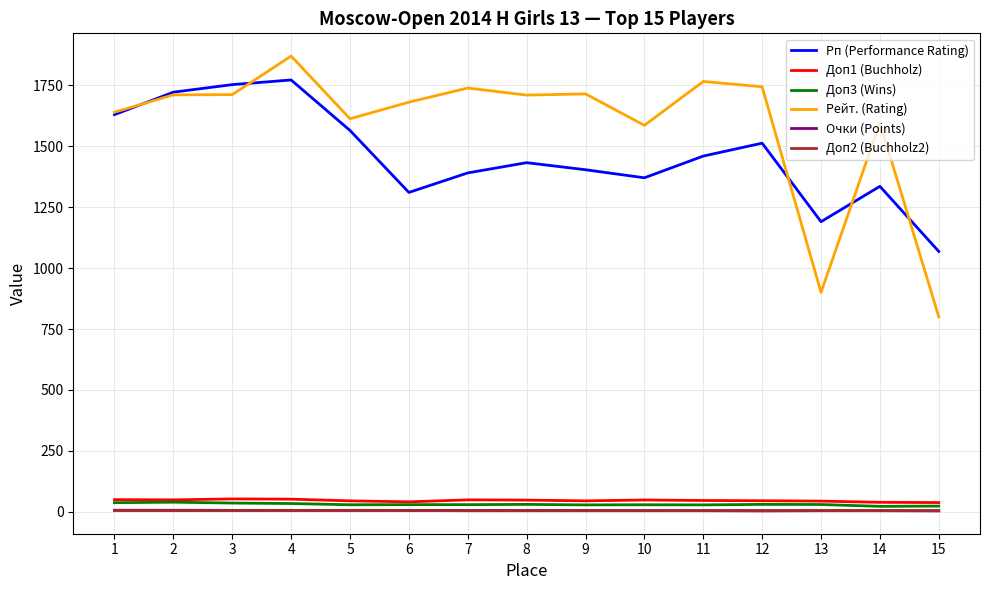

What is the sum of all Очки (Points) values?

91.0